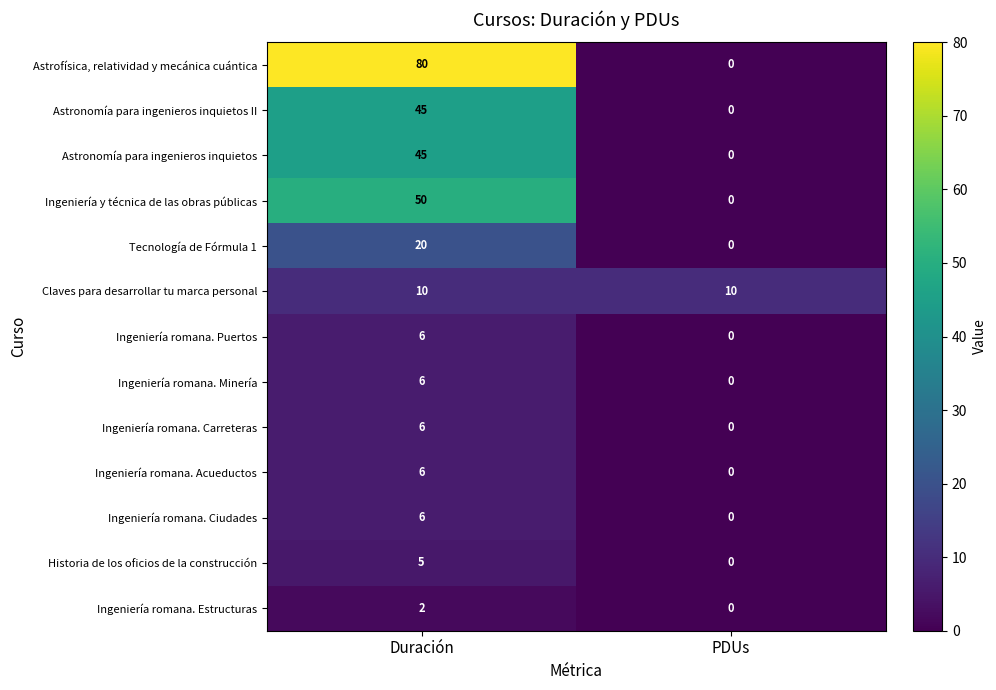

Which series changed the most between Duración and PDUs?

Astrofísica, relatividad y mecánica cuántica